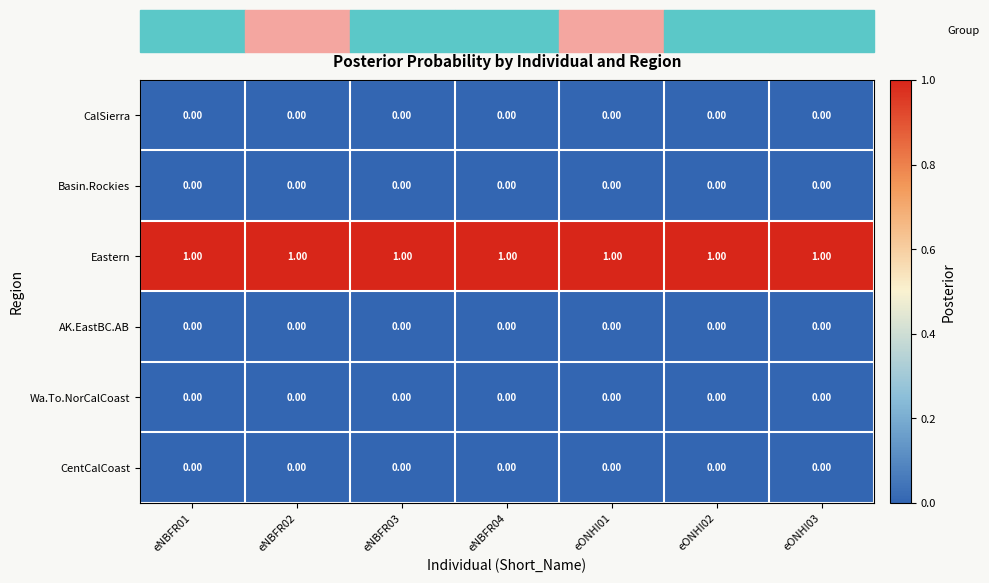

What is the sum of all Eastern values?

7